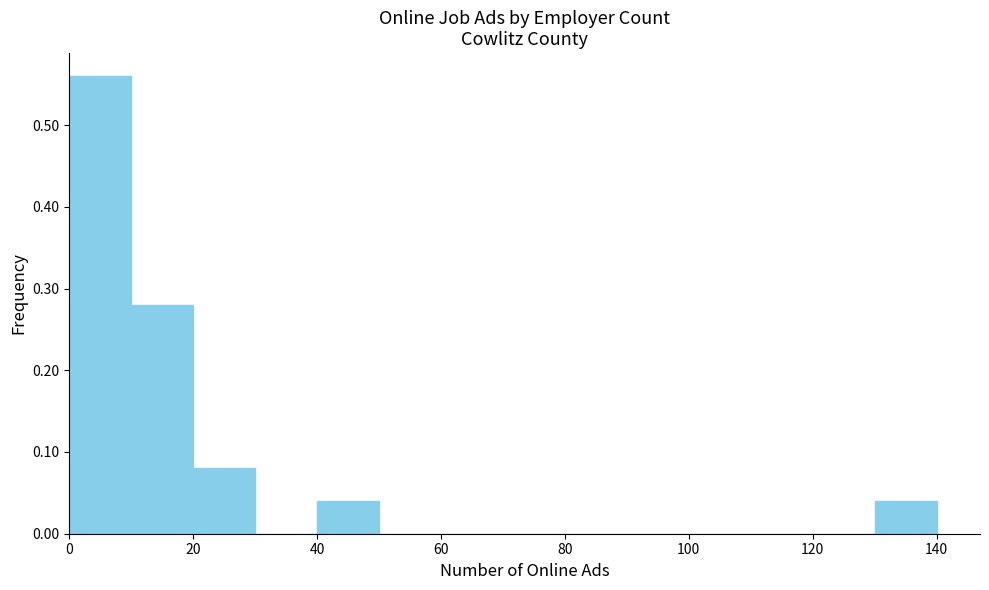

Reading left to right, list every bar in this chart as the range it spans on the x-axis followed by its height. The values are not printed on the chart, so give them approximately, as read against the axis.

0 to 10: 0.56
10 to 20: 0.28
20 to 30: 0.08
30 to 40: 0
40 to 50: 0.04
50 to 60: 0
60 to 70: 0
70 to 80: 0
80 to 90: 0
90 to 100: 0
100 to 110: 0
110 to 120: 0
120 to 130: 0
130 to 140: 0.04